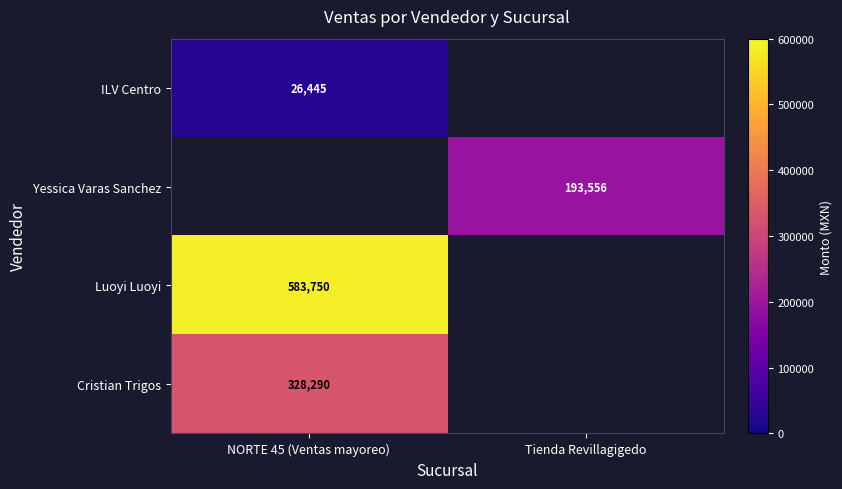

True or false: ILV Centro has a value of 5463 at NORTE 45 (Ventas mayoreo).

False